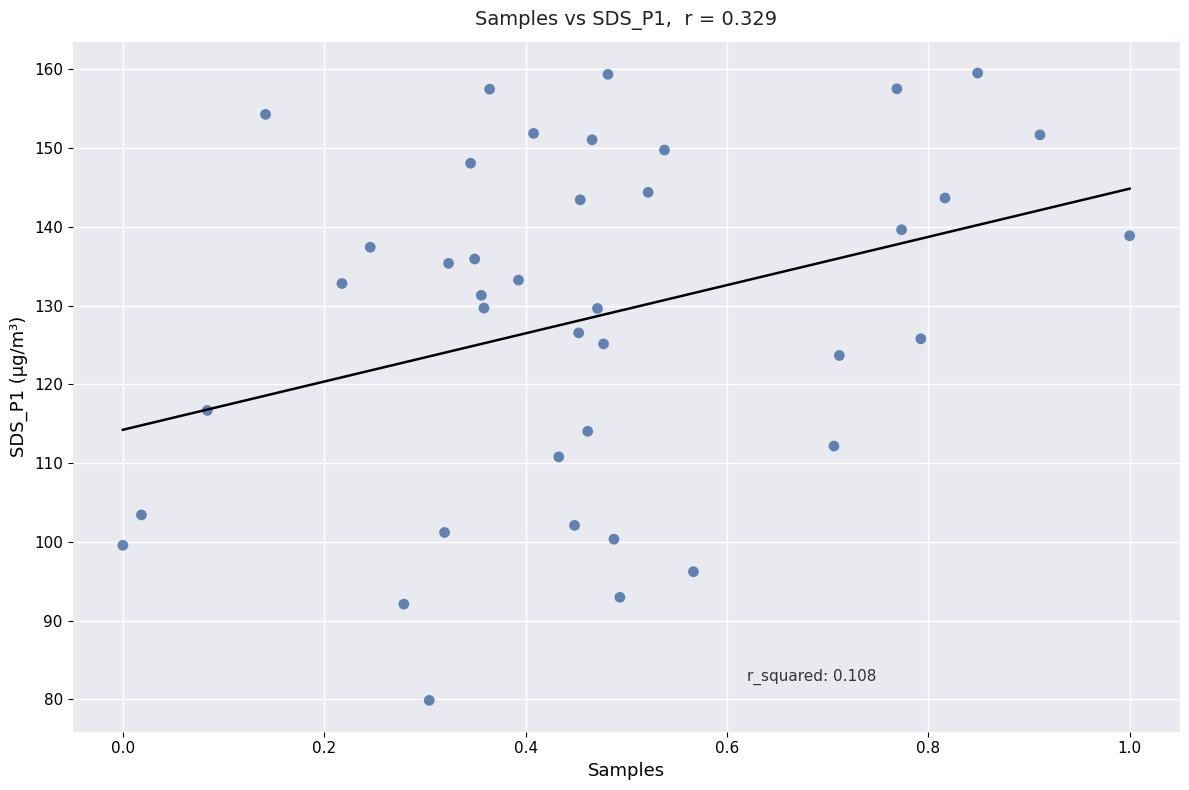

What Y value in the scatter plot is closest to 119?

116.7